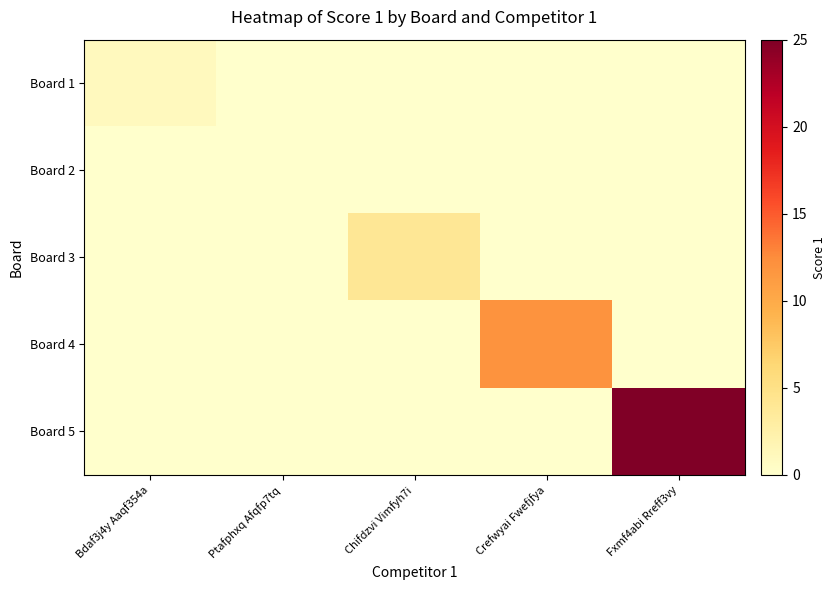

What is the spread (max minus min) of values at Fxmf4abi Rreff3vy?

25